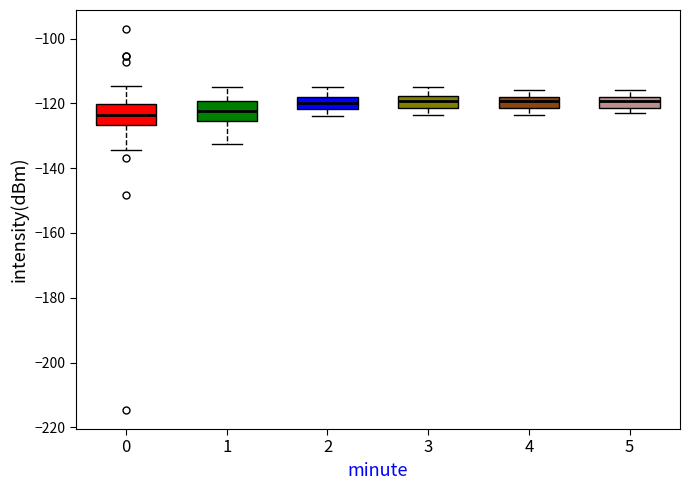

Reading left to right, transcribe this box plot: for each box, give where its median line is, the range the box spans, and where its two whiskers end, as read against the y-axis. The values are not printed on the chart, so give them approximately, as read against the axis.

0: median -124, box -126 to -120, whiskers -134 to -114
1: median -122, box -126 to -120, whiskers -132 to -114
2: median -120, box -122 to -118, whiskers -124 to -114
3: median -120, box -122 to -118, whiskers -124 to -114
4: median -120, box -122 to -118, whiskers -124 to -116
5: median -120, box -122 to -118, whiskers -122 (just below the box's lower edge) to -116